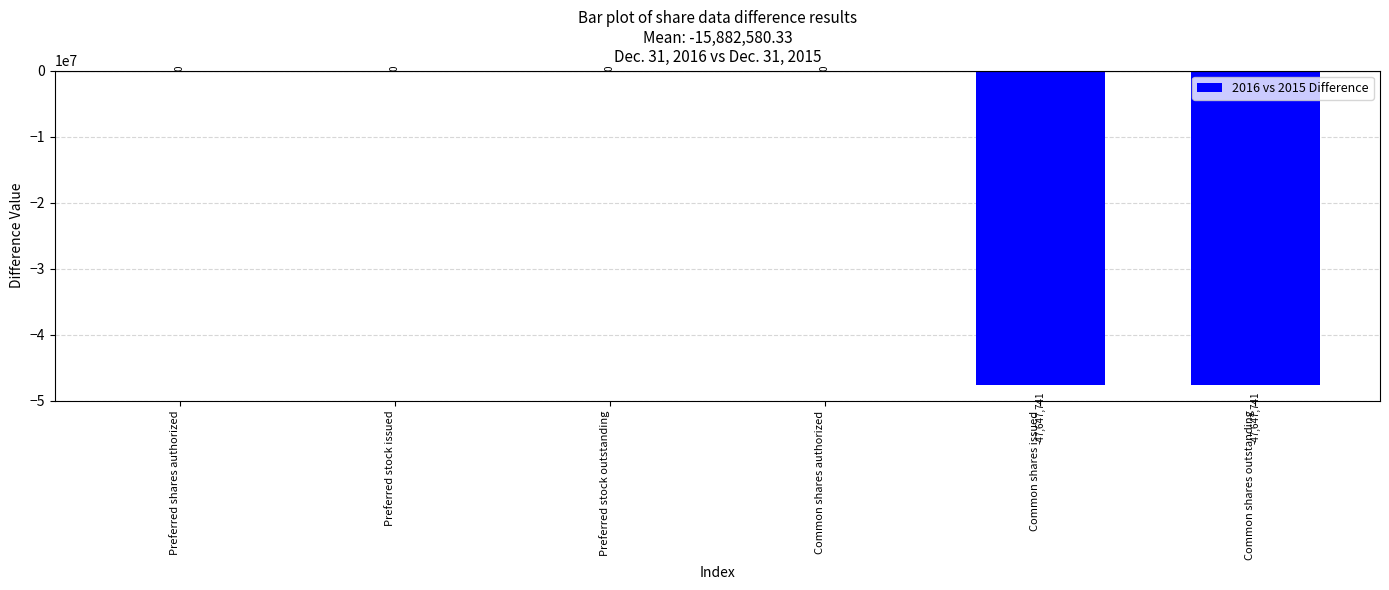

What is the sum of all values?

-95295482